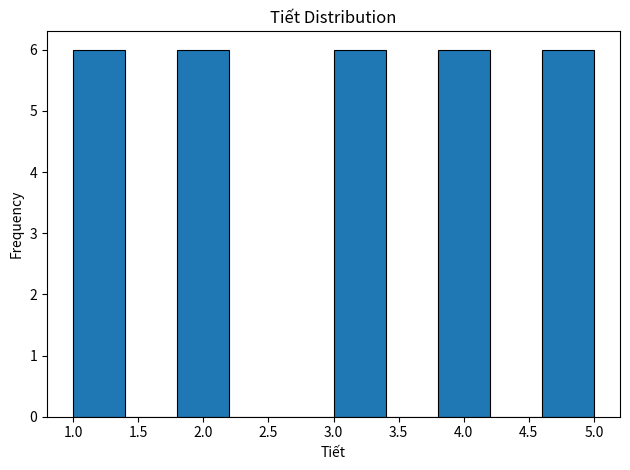

Reading left to right, list every bar in this chart as the range it spans on the x-axis followed by its height. The values are not printed on the chart, so give them approximately, as read against the axis.

1.0 to 1.4: 6
1.4 to 1.8: 0
1.8 to 2.2: 6
2.2 to 2.6: 0
2.6 to 3.0: 0
3.0 to 3.4: 6
3.4 to 3.8: 0
3.8 to 4.2: 6
4.2 to 4.6: 0
4.6 to 5.0: 6